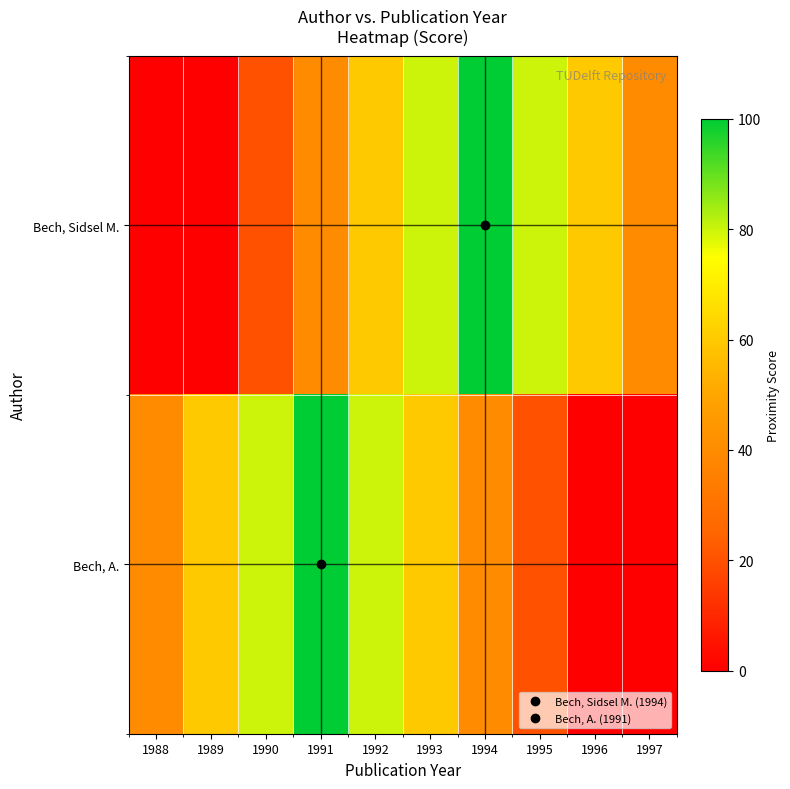

Reading right to left, list all the values displayed in this chart.

Bech, Sidsel M.: 1997=40	1996=60	1995=80	1994=100	1993=80	1992=60	1991=40	1990=20	1989=0	1988=0
Bech, A.: 1997=0	1996=0	1995=20	1994=40	1993=60	1992=80	1991=100	1990=80	1989=60	1988=40